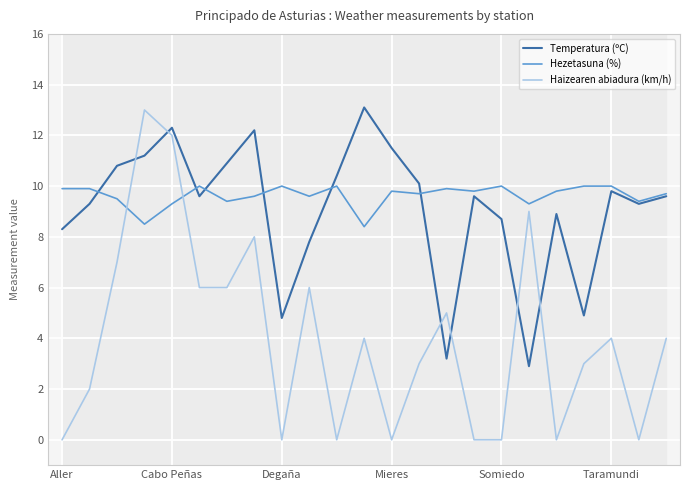

What is the approximate value of Haizearen abiadura (km/h) at Taramundi?

4.0